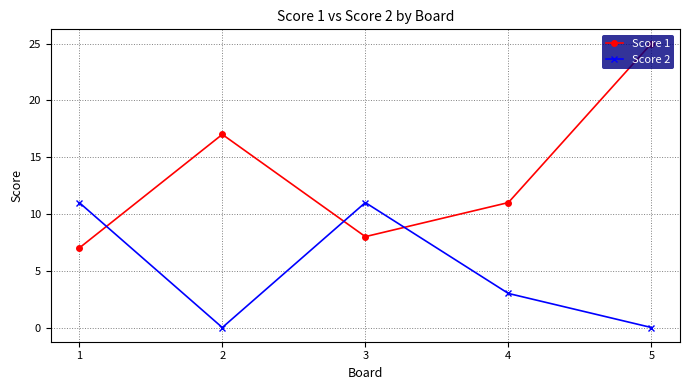

Is the value of Score 2 at 2 greater than the value of Score 1 at 5?

No